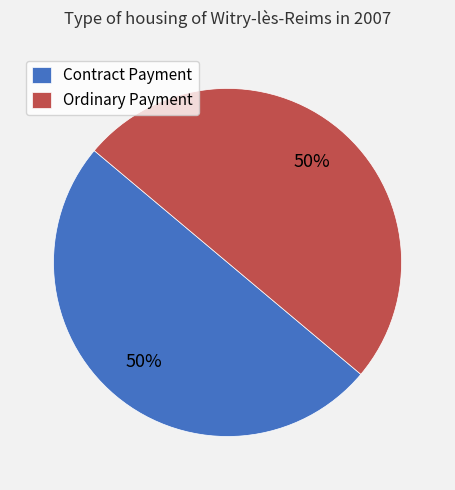

Count the number of slices in the pie.

2